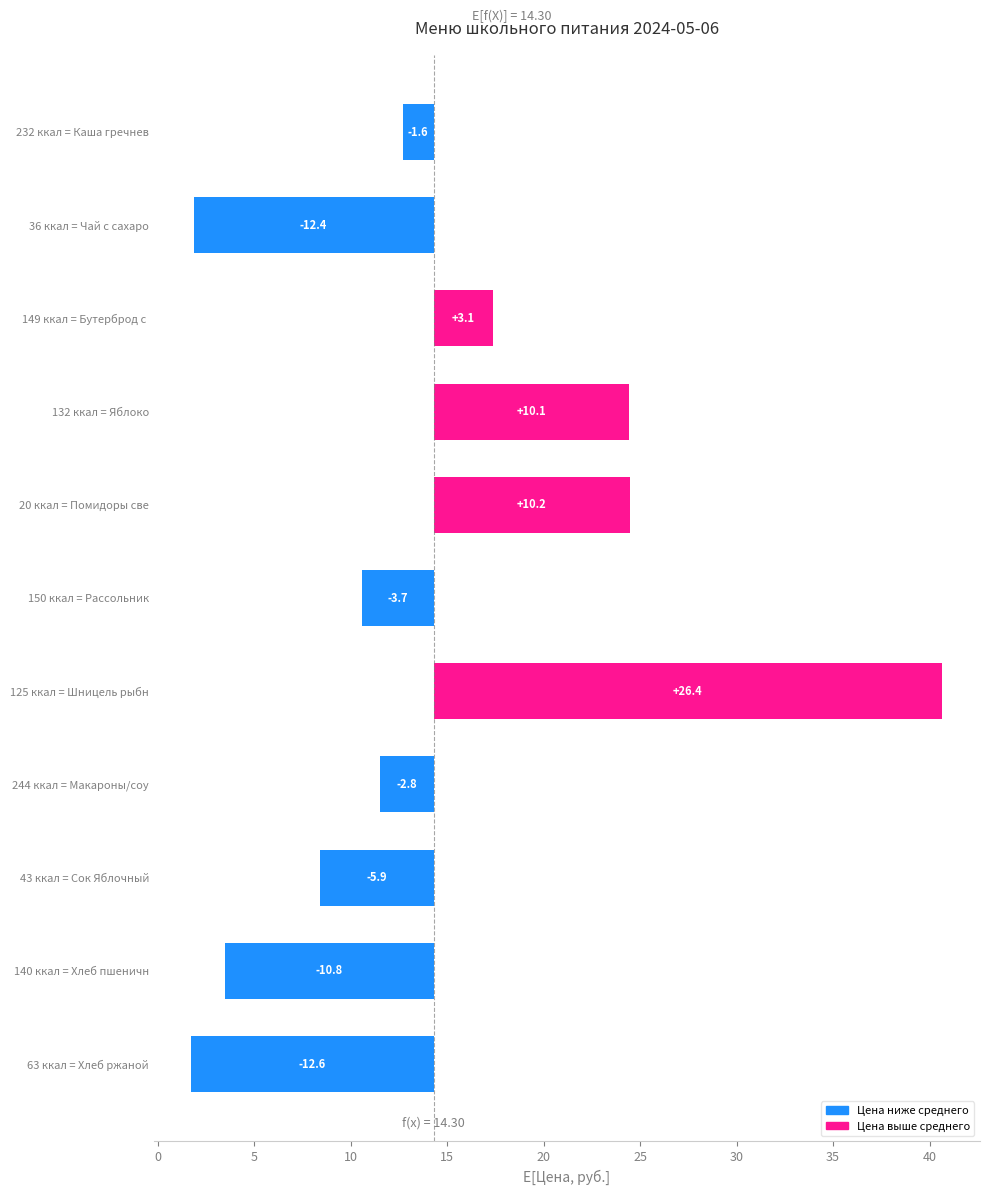

True or false: the data shows -2.4 at 43 ккал = Сок Яблочный.

False